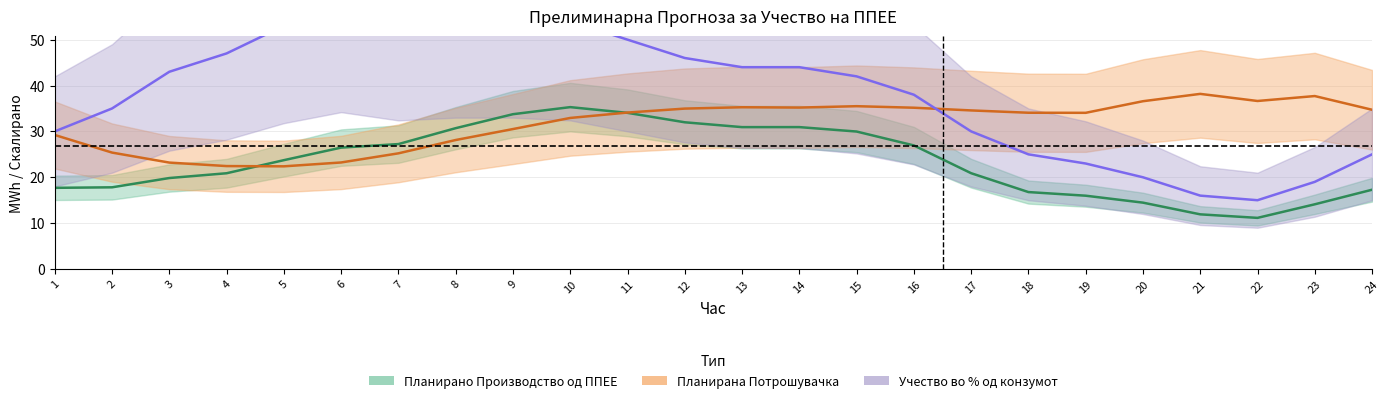

The Планирана Потрошувачка series shows 35.0 at 12. True or false?

True